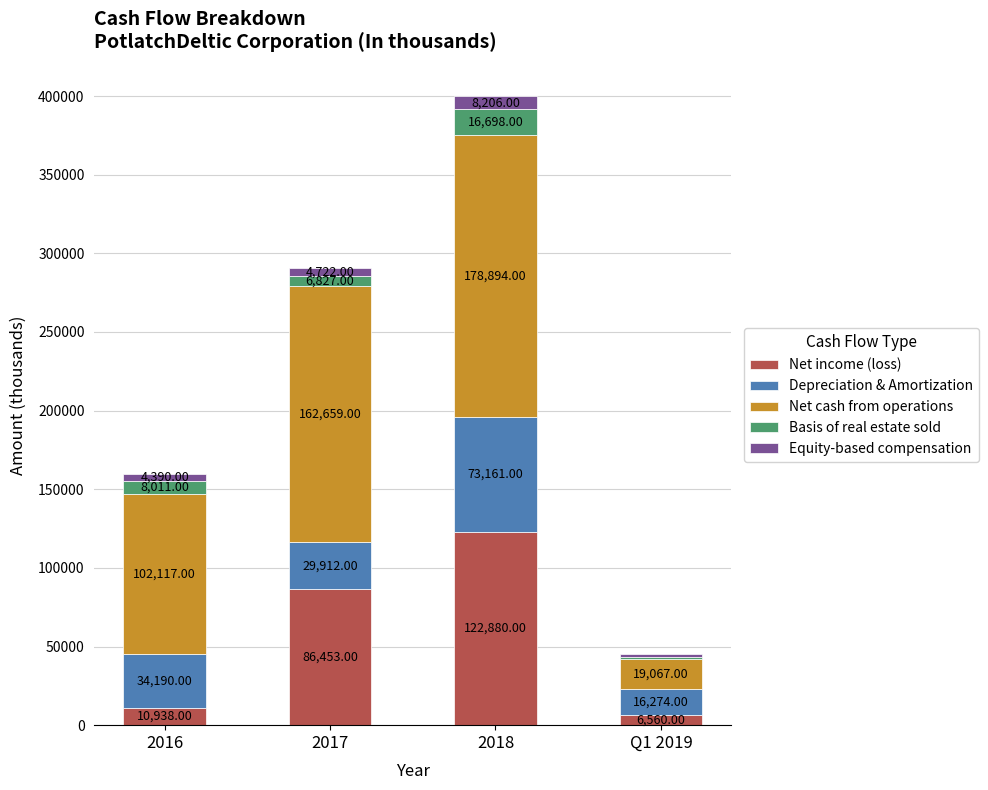

What is the average value of the Net income (loss) series?

56708